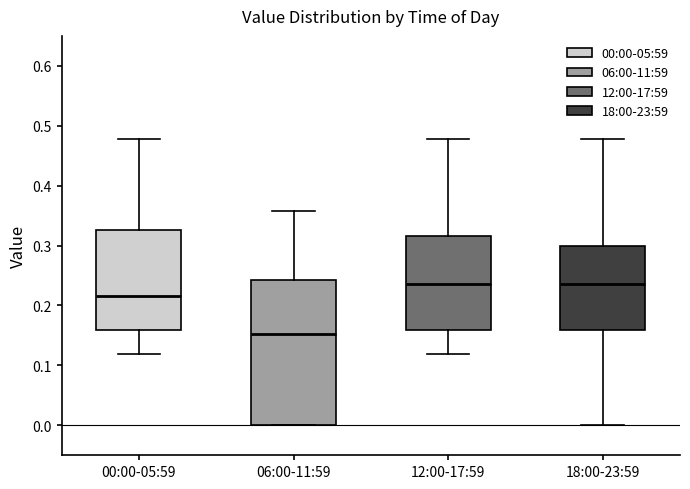

Reading left to right, read every box against the y-axis: the position of its median line, the range the box covers, and the ends of its whiskers. The values are not printed on the chart, so give them approximately, as read against the axis.

00:00-05:59: median 0.22, box 0.16 to 0.33, whiskers 0.12 to 0.48
06:00-11:59: median 0.15, box 0.00 to 0.24, whiskers 0.00 to 0.36
12:00-17:59: median 0.24, box 0.16 to 0.32, whiskers 0.12 to 0.48
18:00-23:59: median 0.24, box 0.16 to 0.30, whiskers 0.00 to 0.48